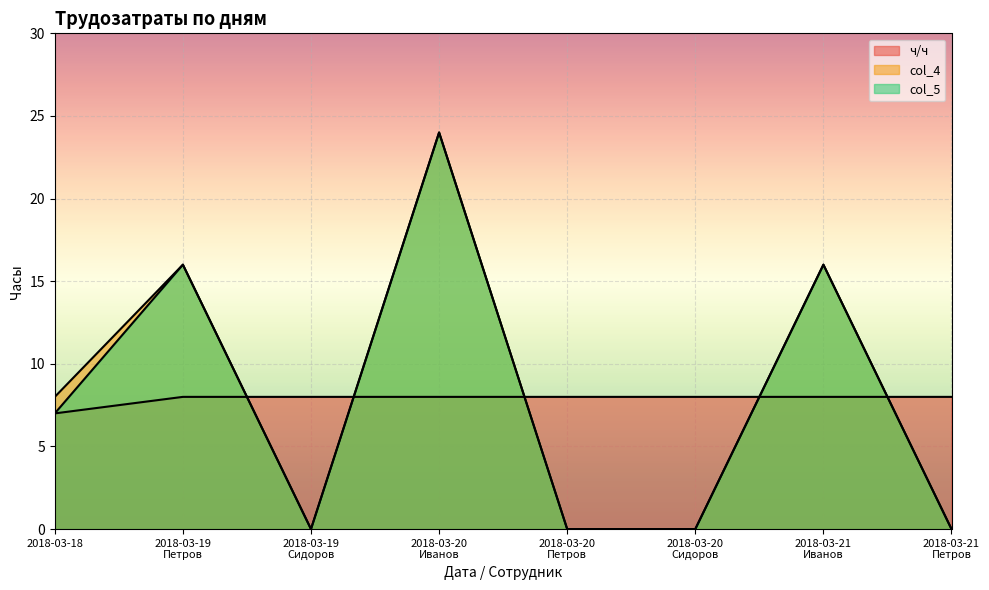

What is the value of the ч/ч point at the 4th from the left?

8